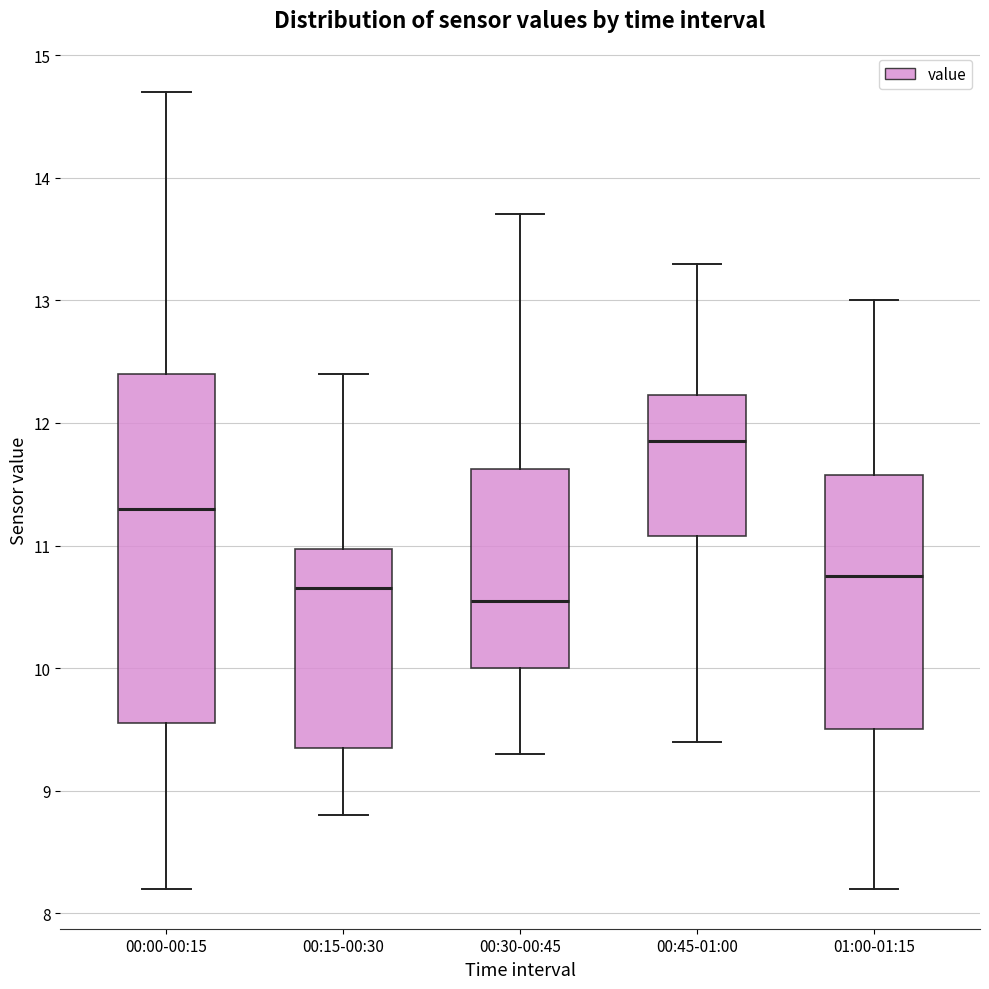

Comparing the boxes themselves (not the whiskers), which one is the tallest?

00:00-00:15